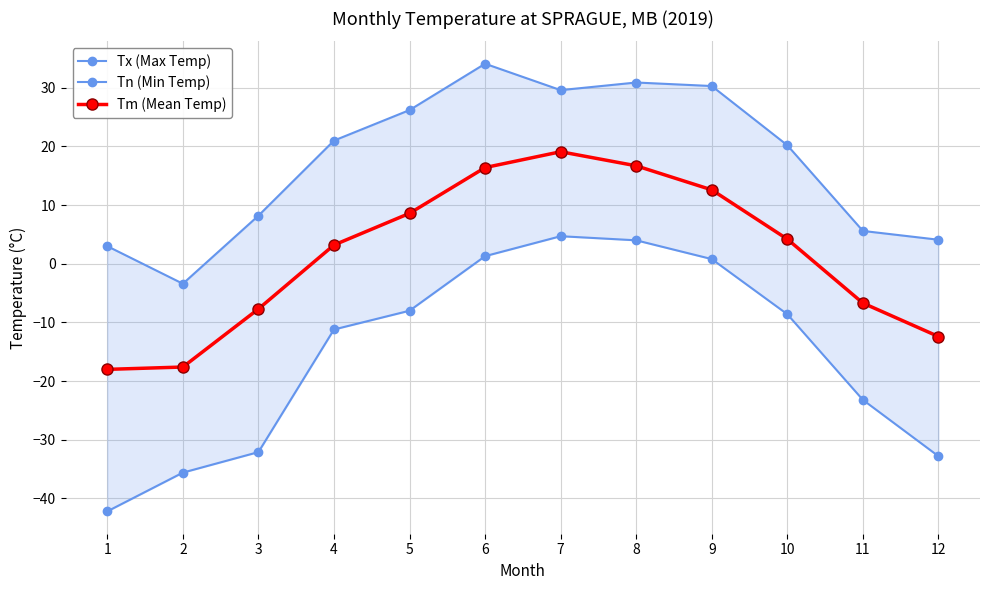

What is the value of the Tx (Max Temp) point at the 10th from the left?

20.2